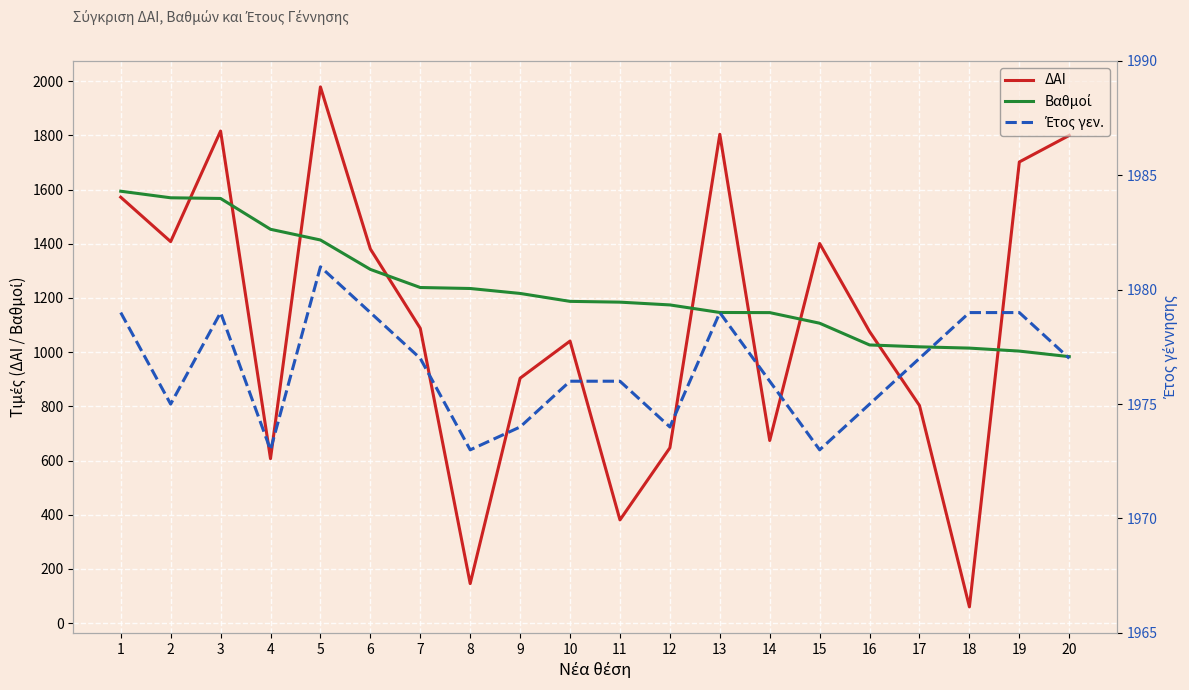

What is the sum of the Έτος γεν. values at 1 and 6?

3958.0